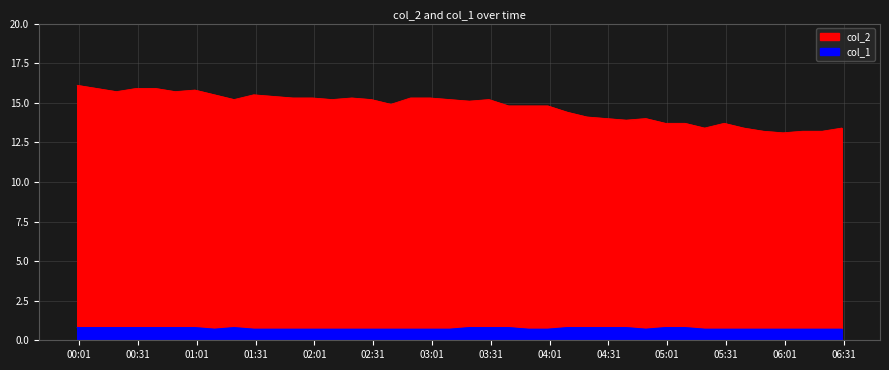

What is the smallest value displayed?

0.7